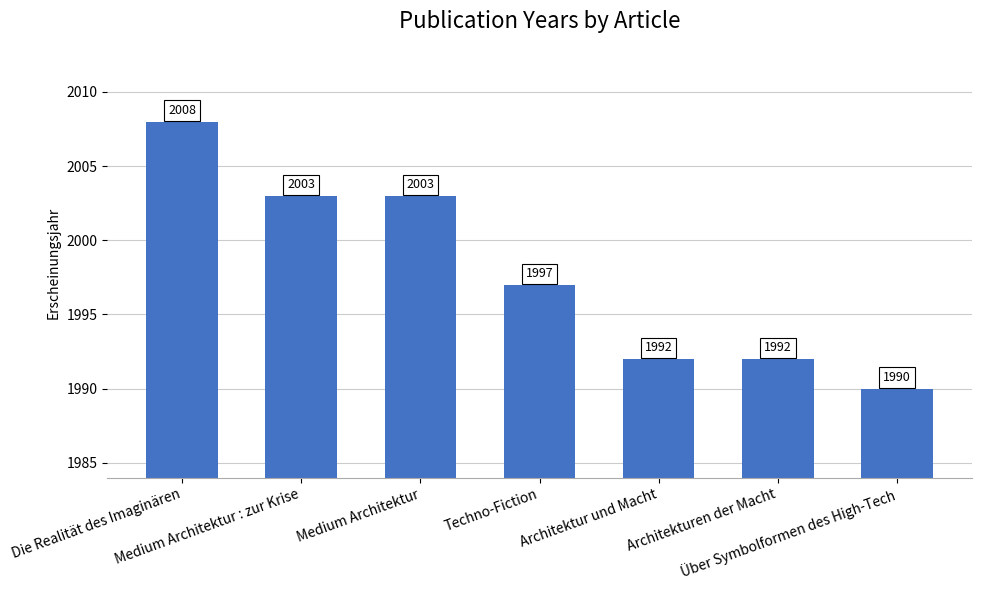

The chart shows a value of 3144 at Medium Architektur : zur Krise. True or false?

False